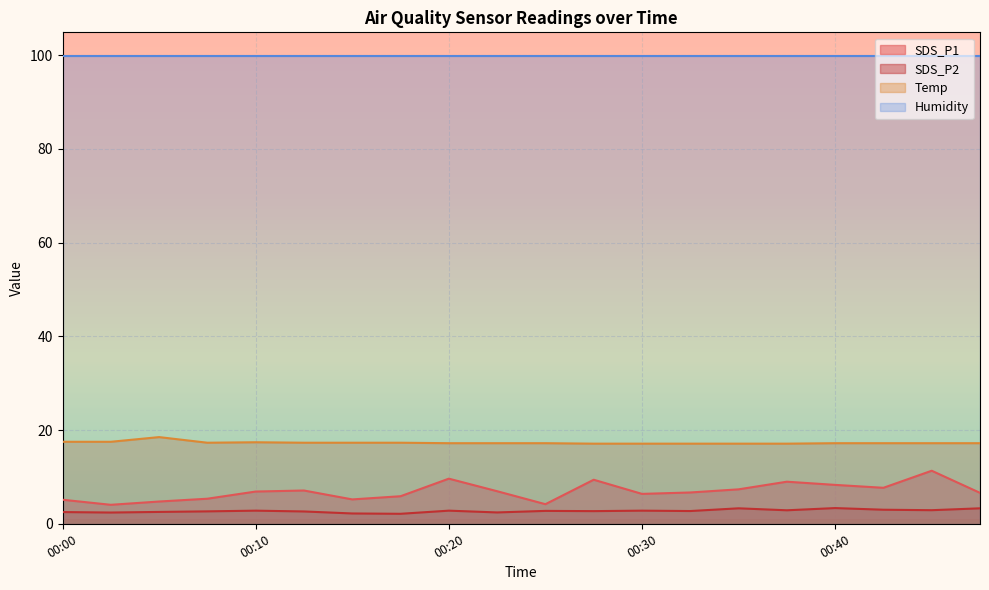

What is the minimum value shown in the chart?

2.1